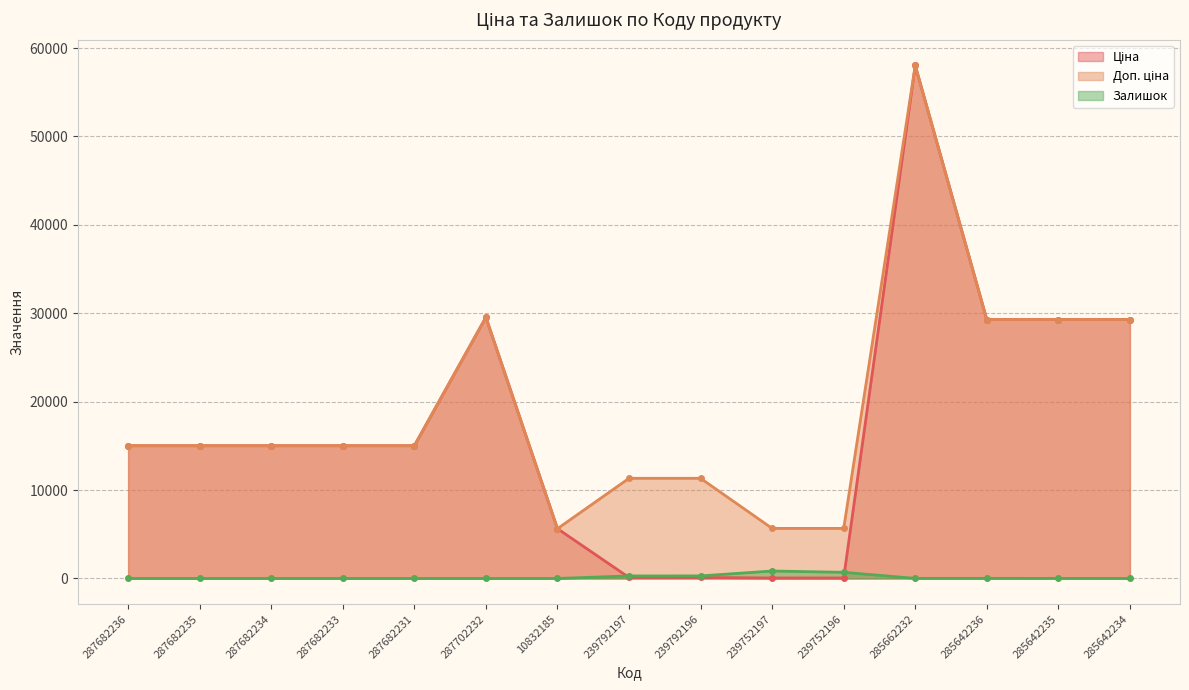

At which category does Ціна reach its first local peak?

287702232